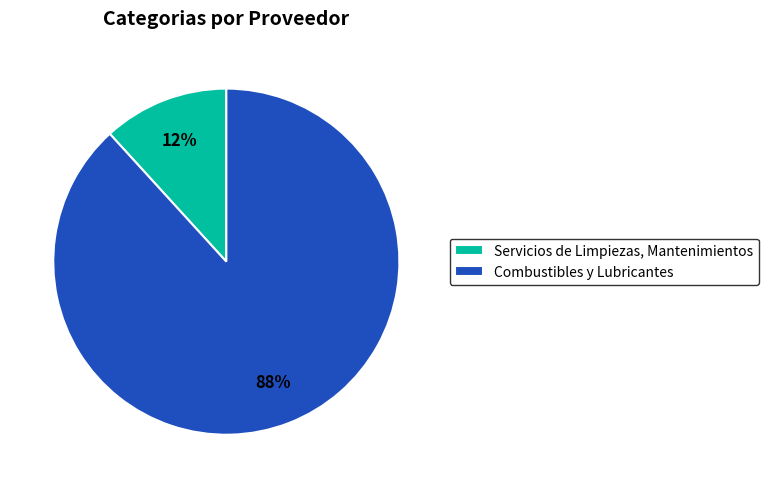

Combined, do Combustibles y Lubricantes and Servicios de Limpiezas, Mantenimientos account for over 50%?

Yes